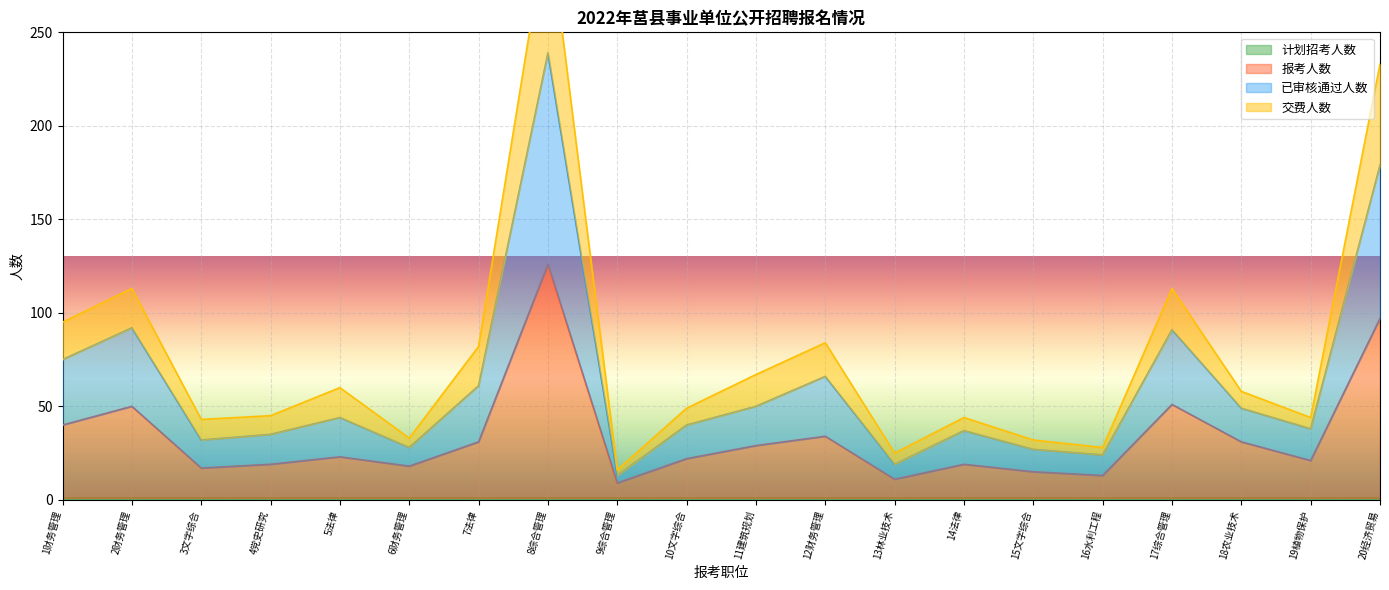

True or false: 已审核通过人数 and 交费人数 cross at least once.

False